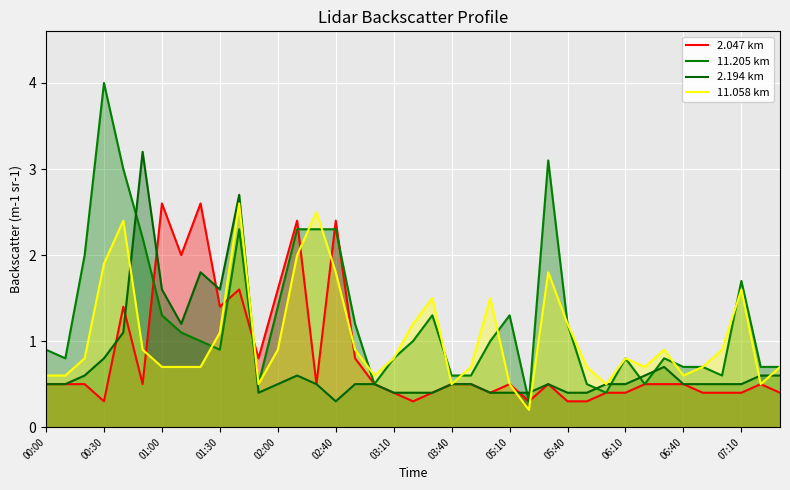

At which category does the chart reach its minimum across all series?

25